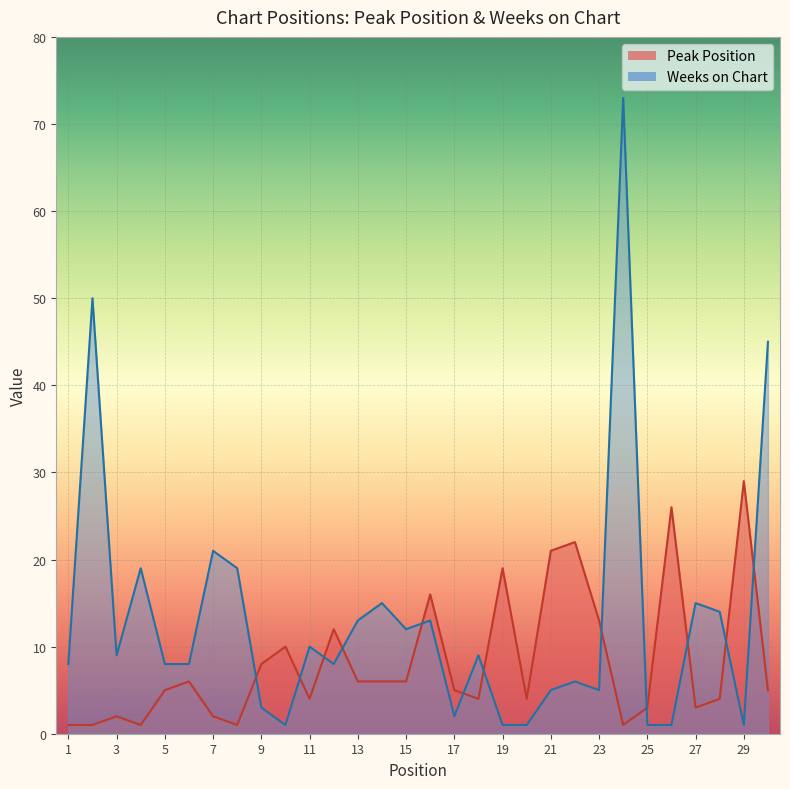

What is the value of the Peak Position point at the 2nd from the left?

1